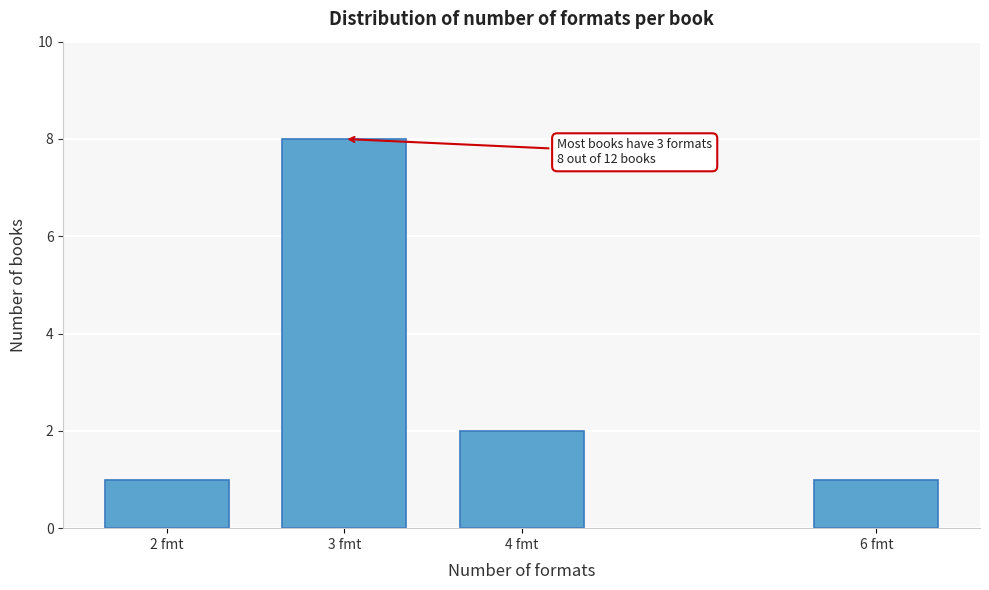

Reading left to right, transcribe all the data shown in this chart.

1	8	2	1